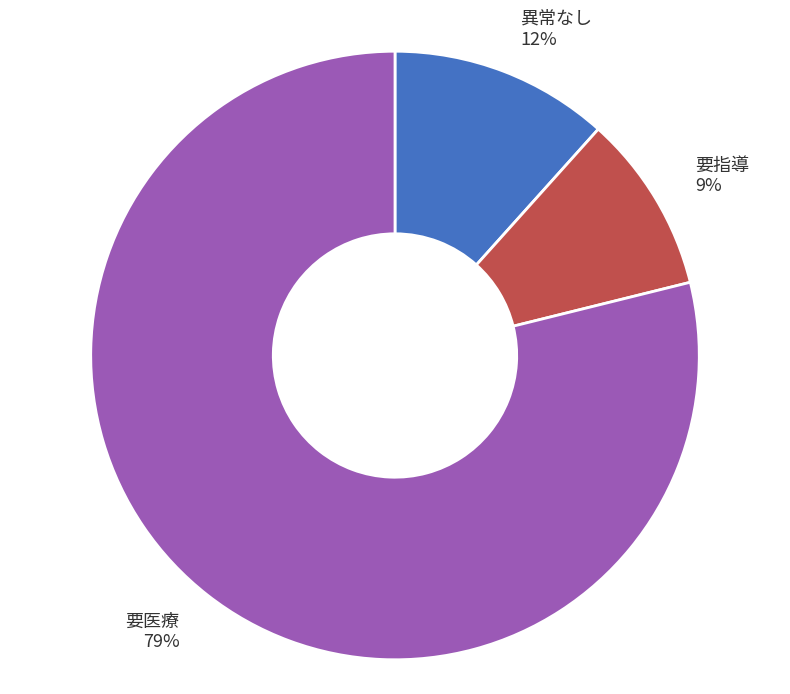

True or false: 要指導 accounts for 9% of the total.

True